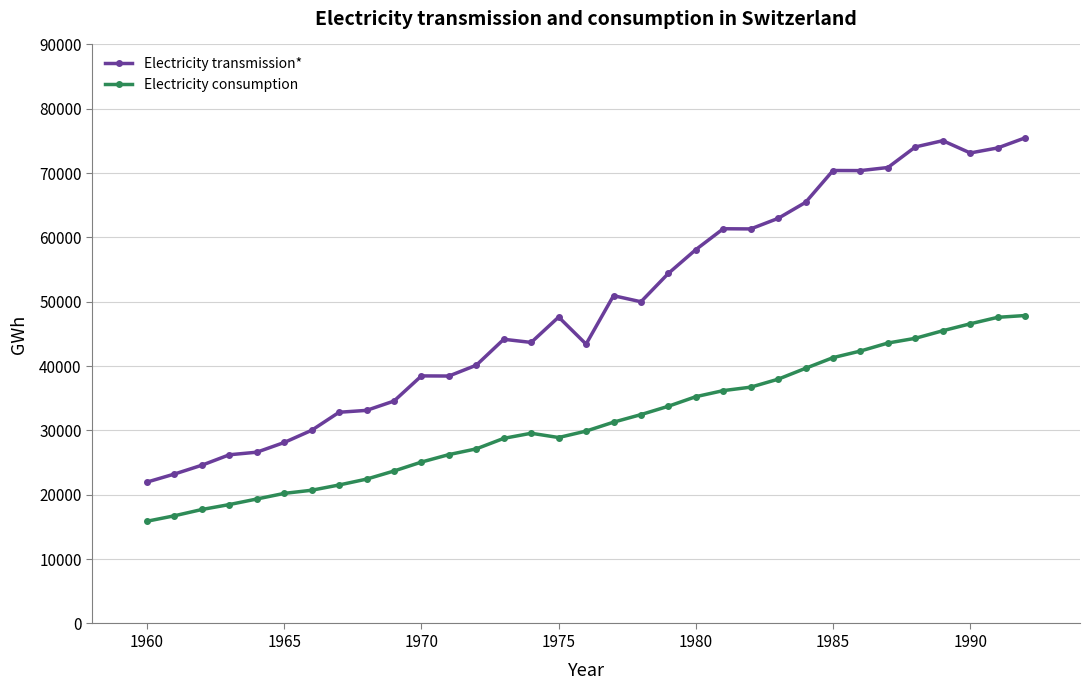

How many lines are shown in the chart?

2